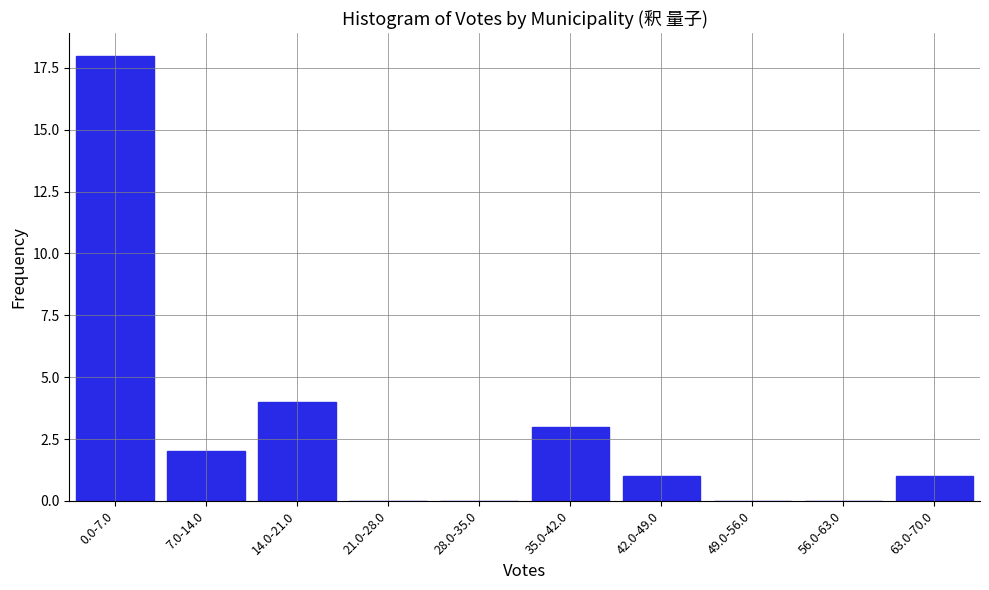

Reading left to right, transcribe all the data shown in this chart.

0.0-7.0=18	7.0-14.0=2	14.0-21.0=4	21.0-28.0=0	28.0-35.0=0	35.0-42.0=3	42.0-49.0=1	49.0-56.0=0	56.0-63.0=0	63.0-70.0=1